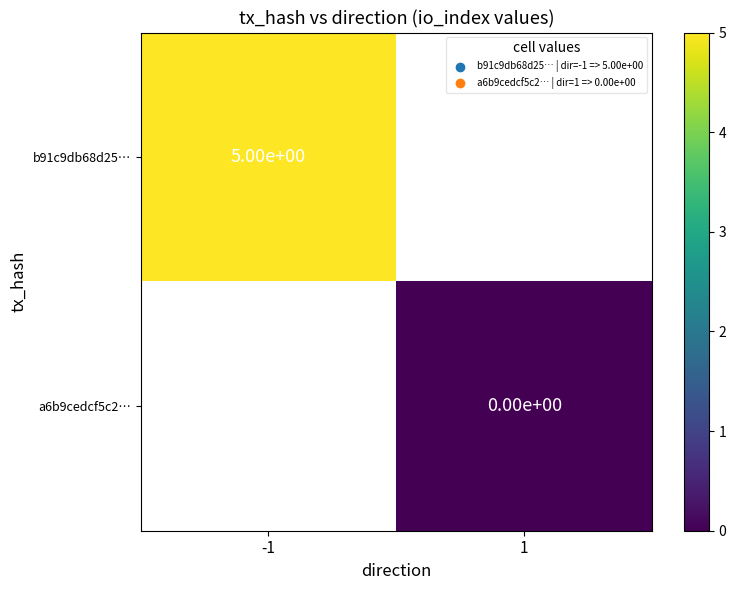

True or false: b91c9db68d25… has a value of 7 at -1.

False